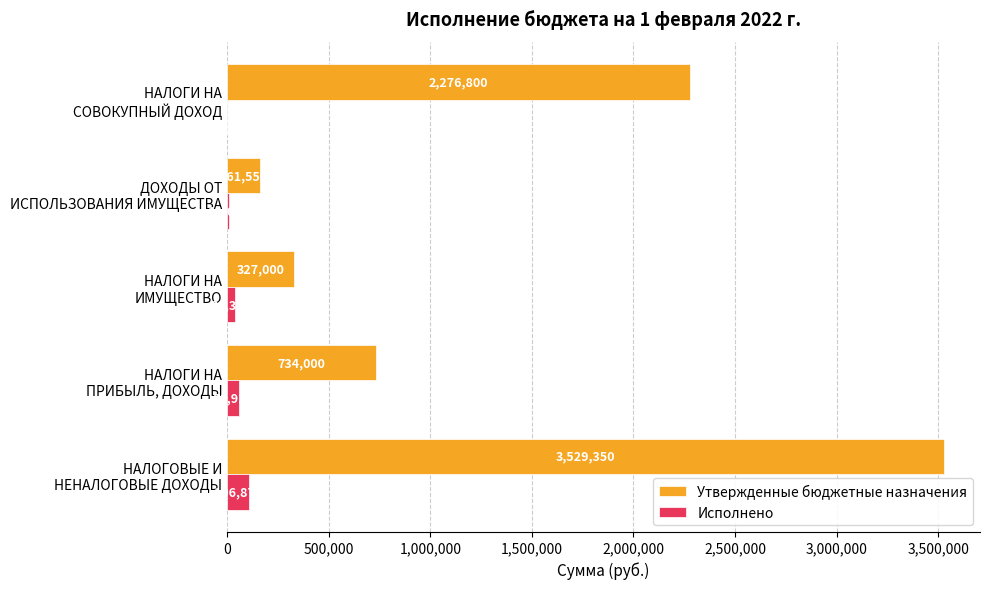

What is the greatest value displayed?

3529350.0